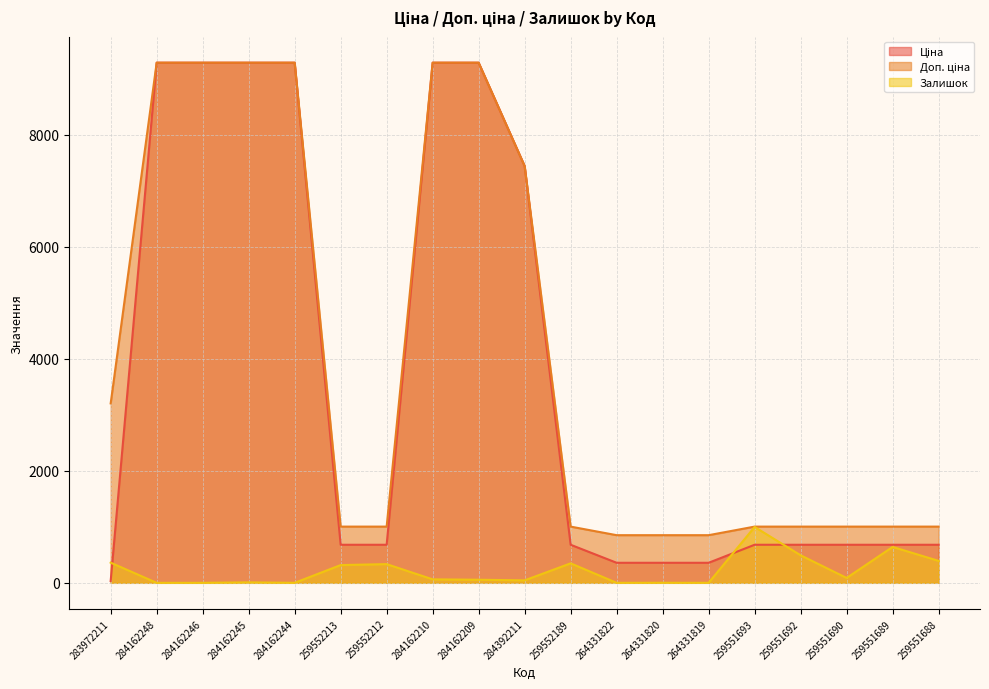

How many values in the Залишок series are below 62?

9